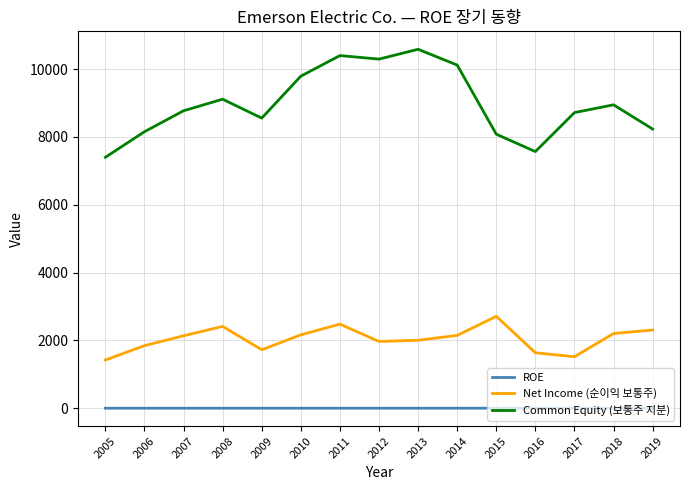

What is the total value across all series at 2016?

9203.2